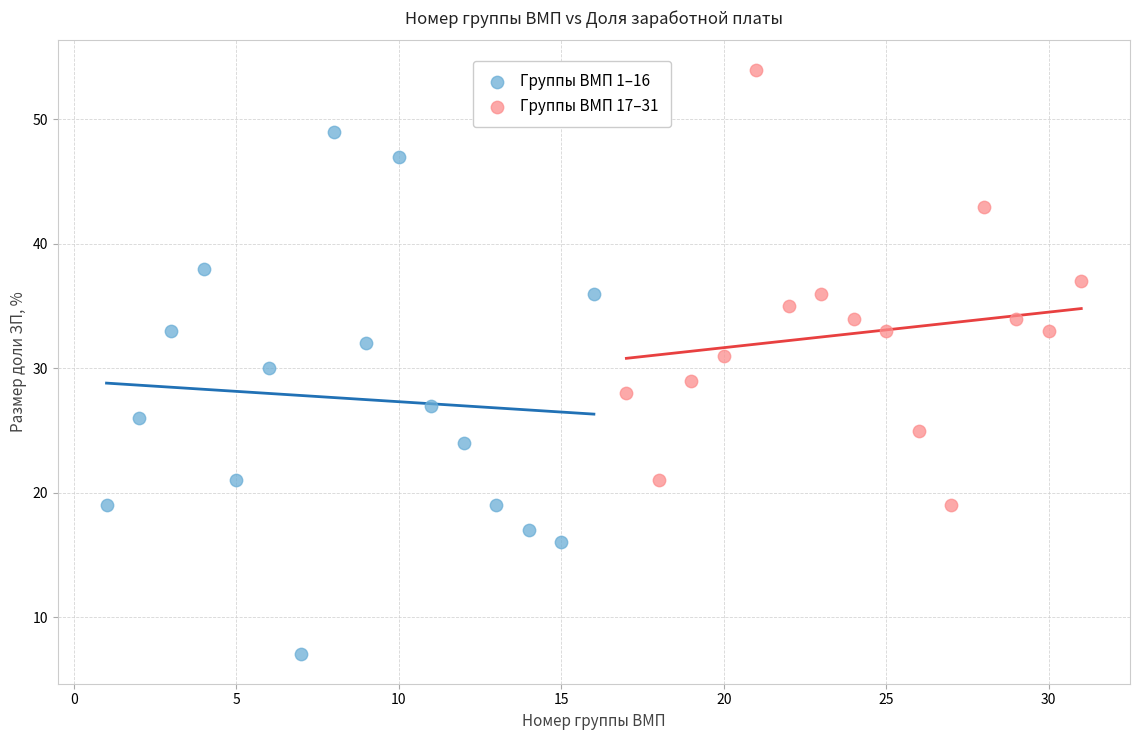

Which series contains the lowest Y value?

Группы ВМП 1–16